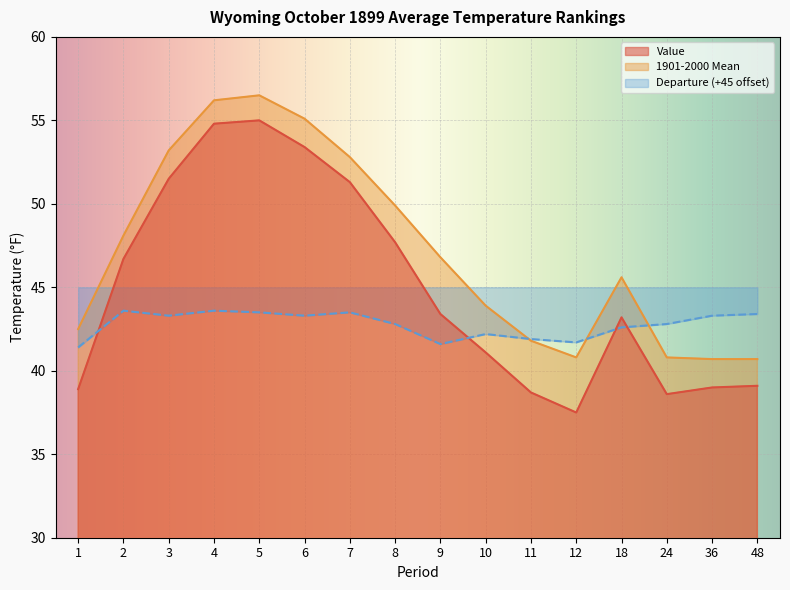

Which series changed the most between 4 and 24?

Value